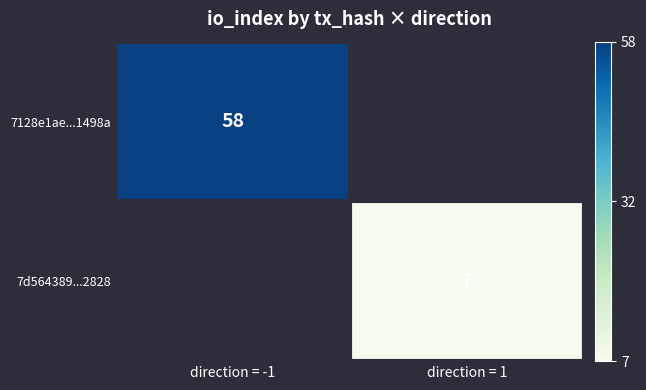

The 7d564389...2828 series shows 7 at direction = 1. True or false?

True